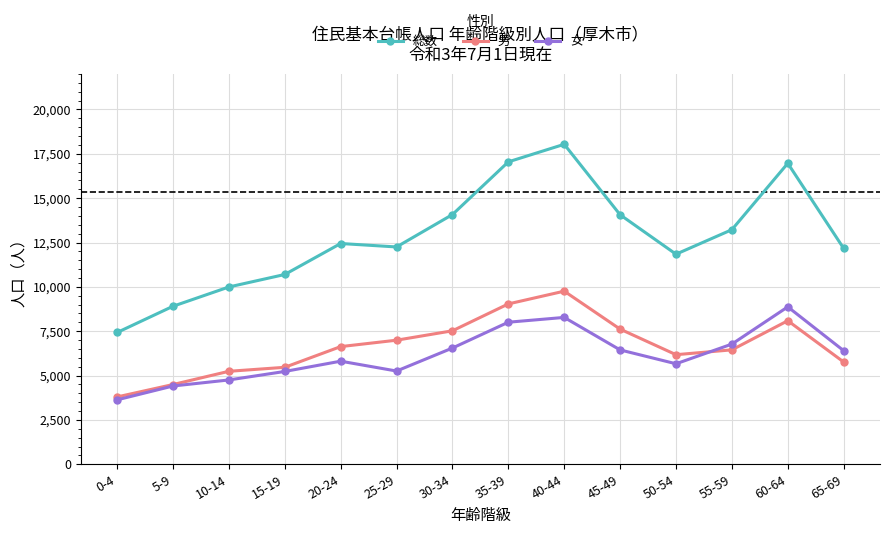

List the series in order of their peak value, lowest first.

女, 男, 総数